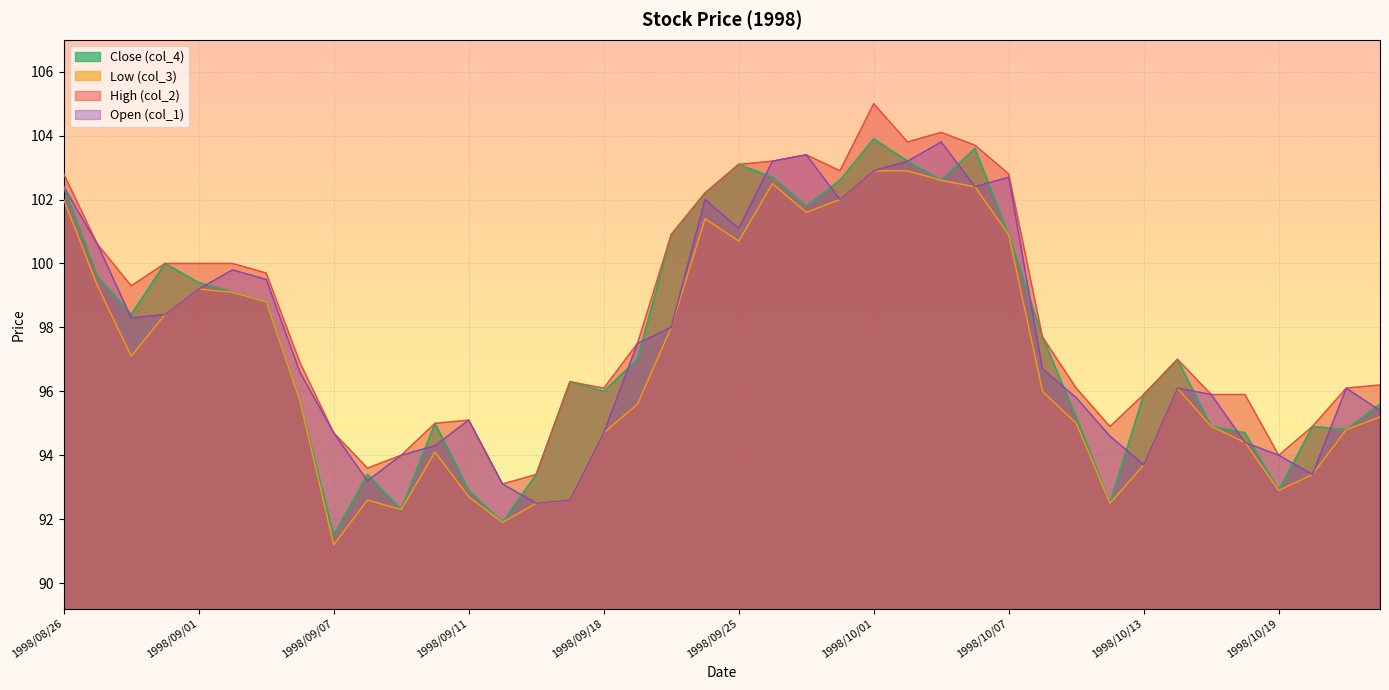

What is the total value across all series at 1998/09/30?

409.5